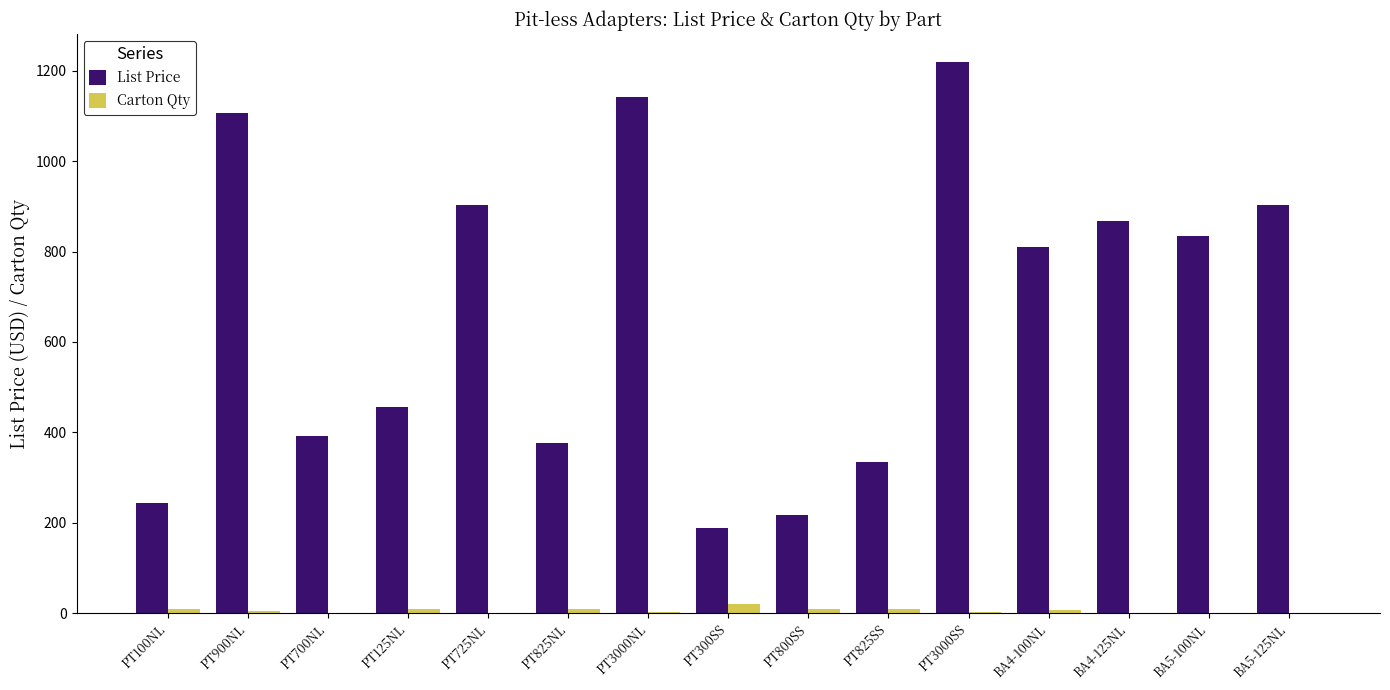

At which category does the chart reach its peak across all series?

PT3000SS